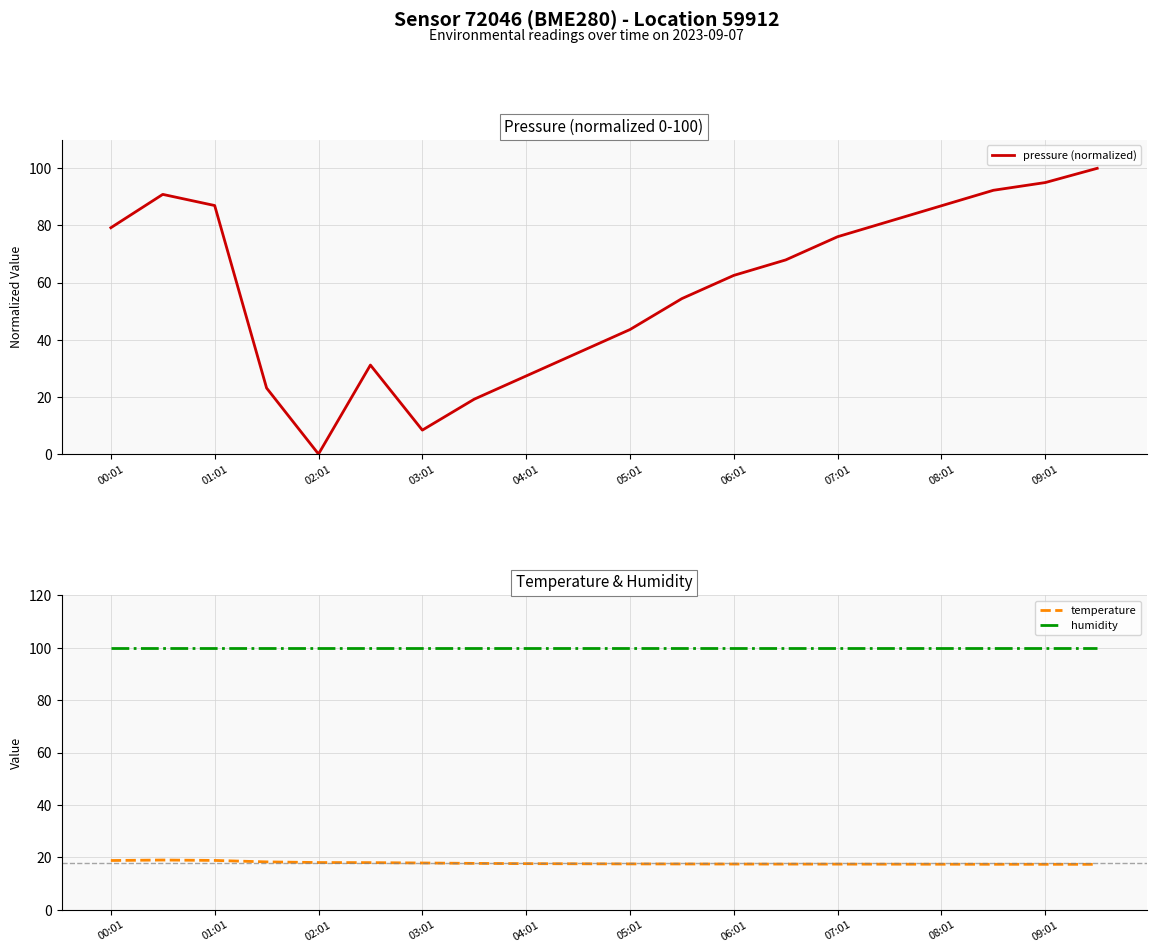

True or false: humidity and temperature intersect in this chart.

False